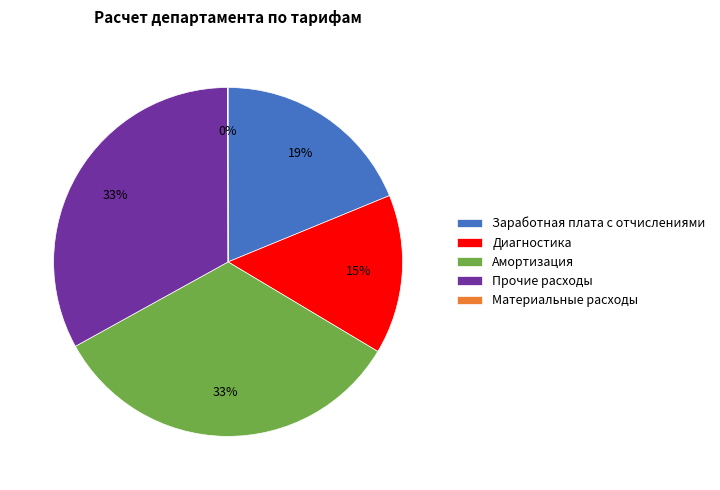

Approximately how many times larger is the value at Амортизация compared to Прочие расходы?

1.0